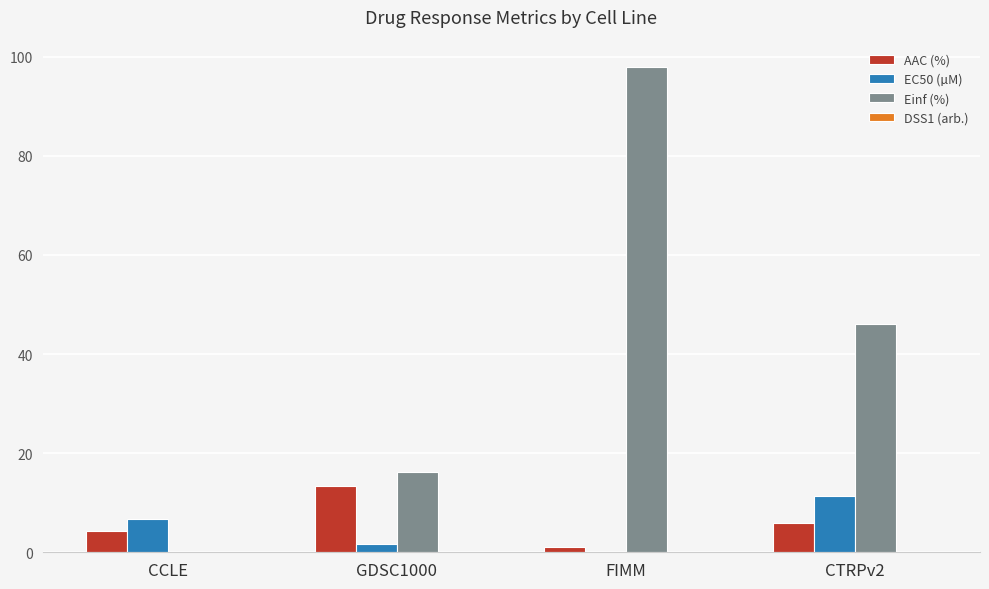

How many distinct data groups are displayed?

4